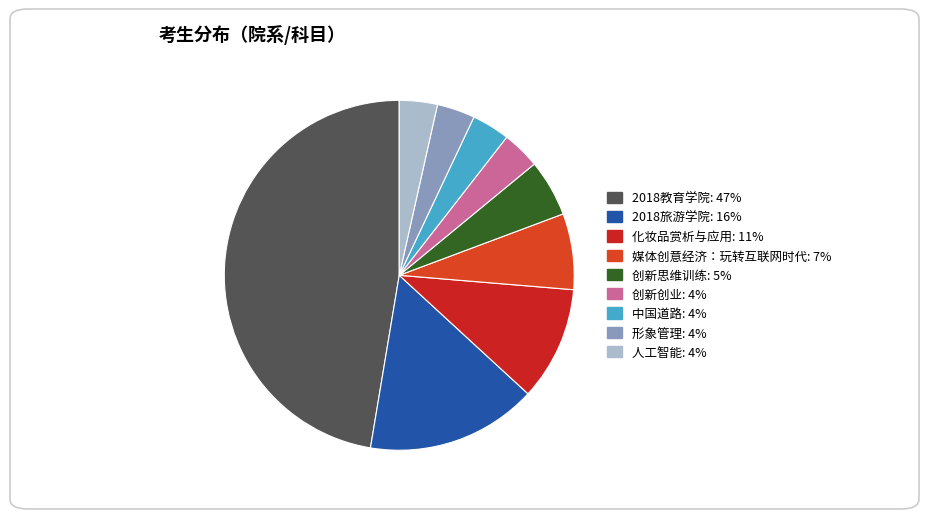

Which slice is the smallest?

形象管理